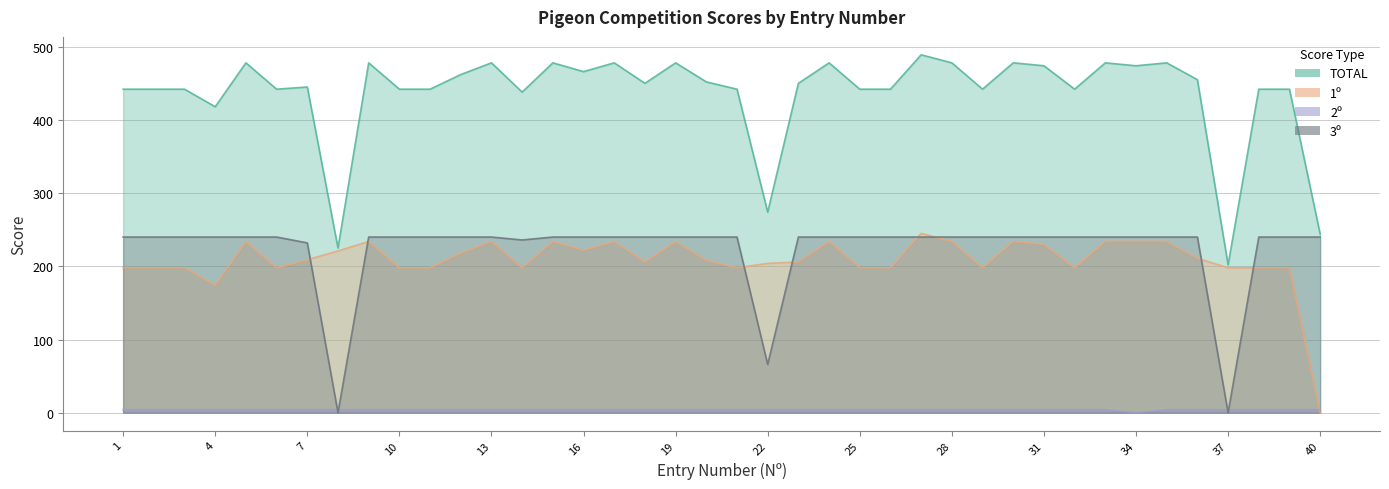

What is the total value across all series at 16?

932